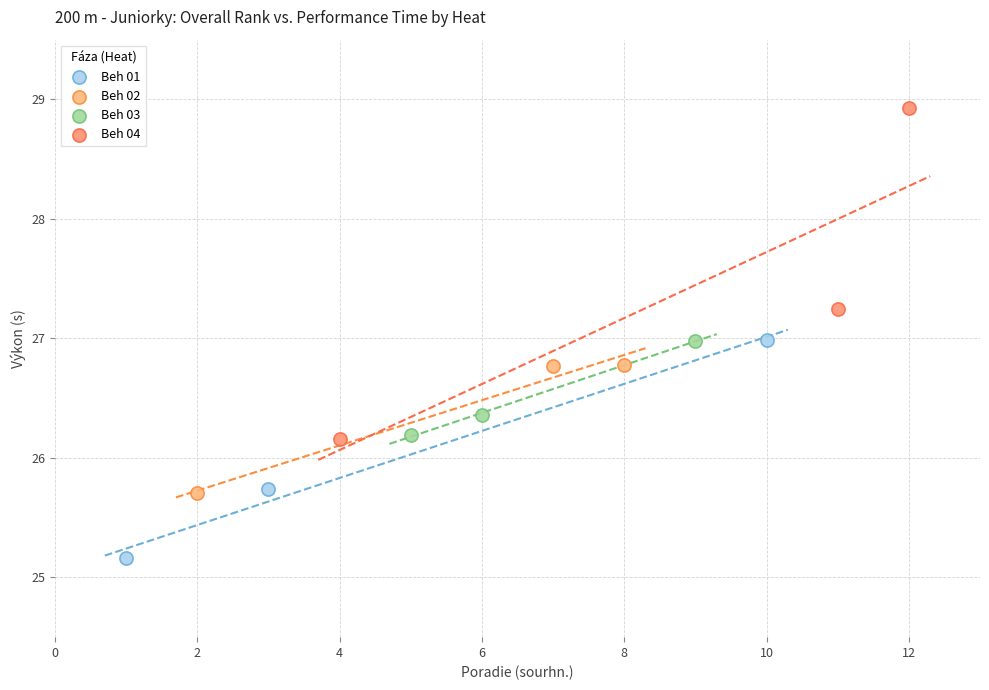

Which series reaches the maximum Y coordinate?

Beh 04